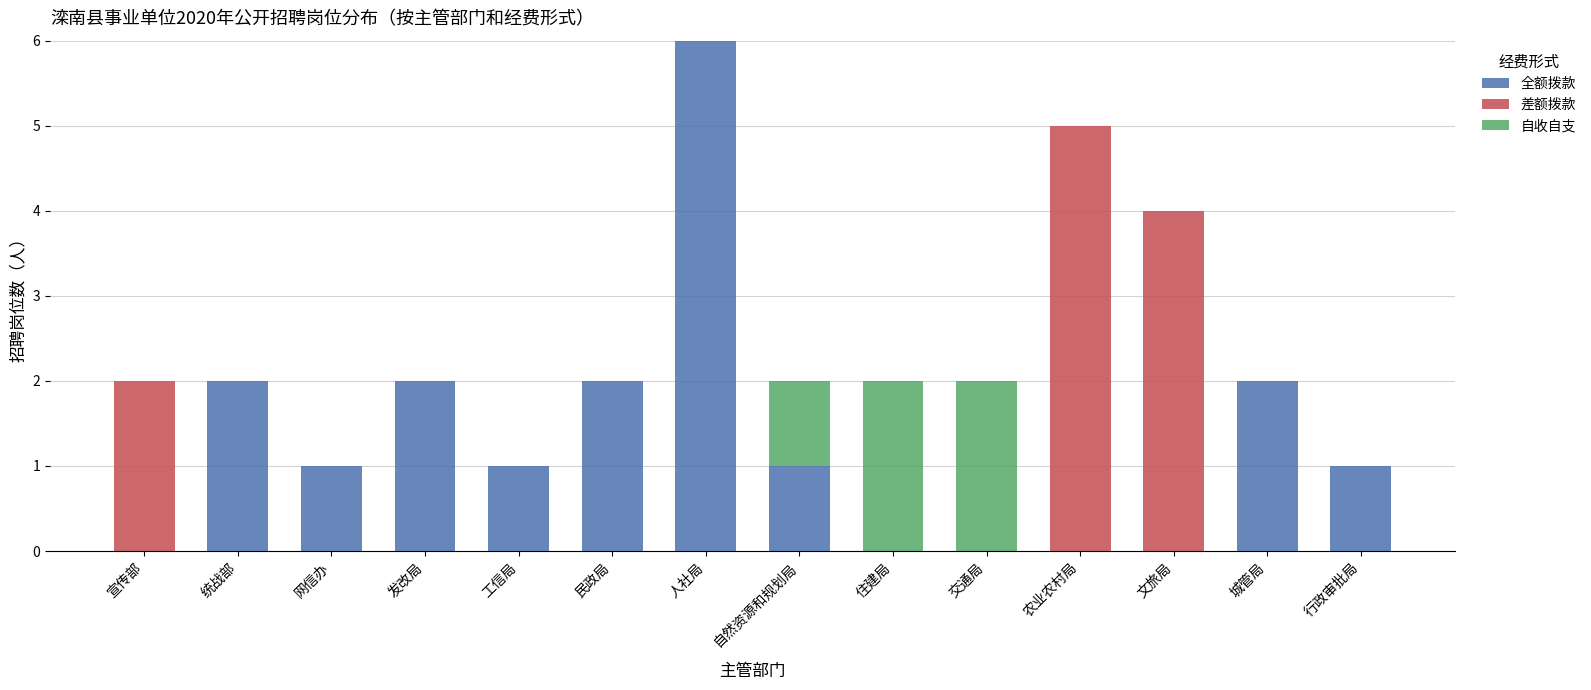

At which category is the sum across all series the highest?

人社局